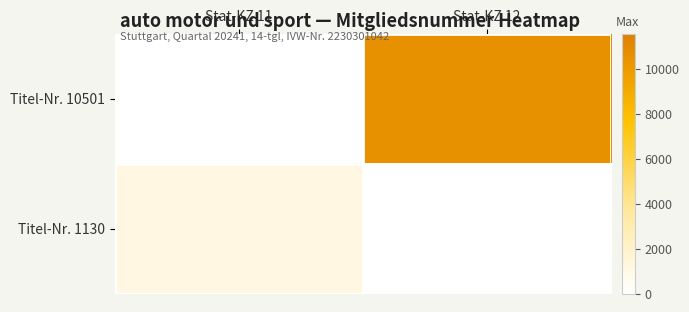

Reading left to right, list all the values displayed in this chart.

Titel-Nr. 10501: Stat-KZ 11=0	Stat-KZ 12=10501
Titel-Nr. 1130: Stat-KZ 11=1130	Stat-KZ 12=0